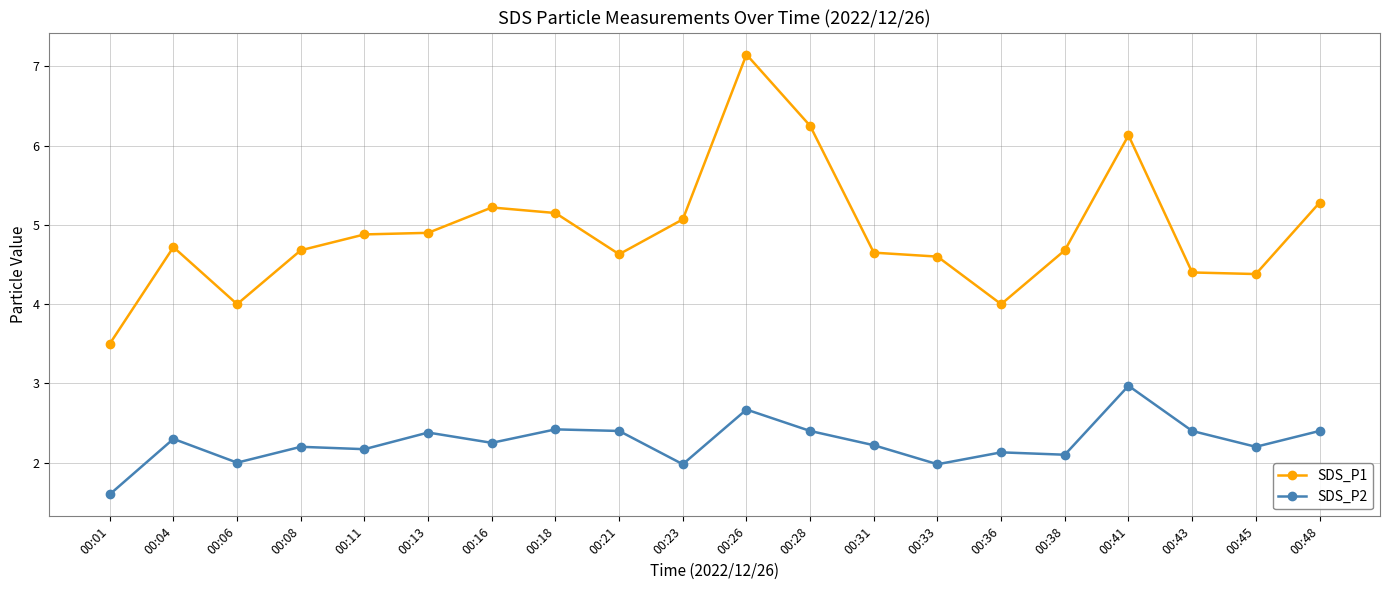

True or false: SDS_P1 and SDS_P2 intersect in this chart.

False